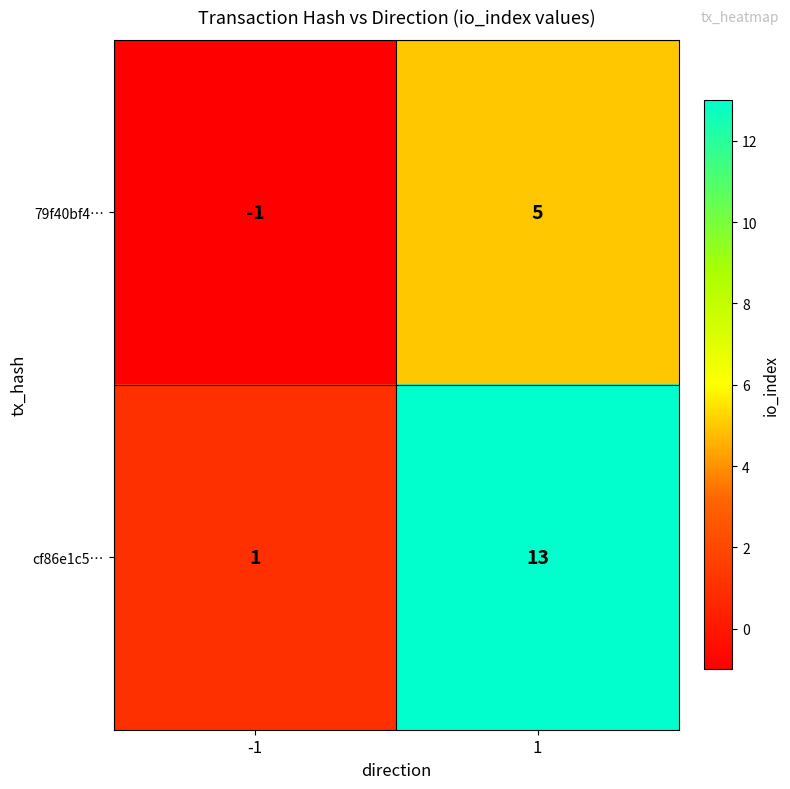

What is the total value across all series at 1?

18